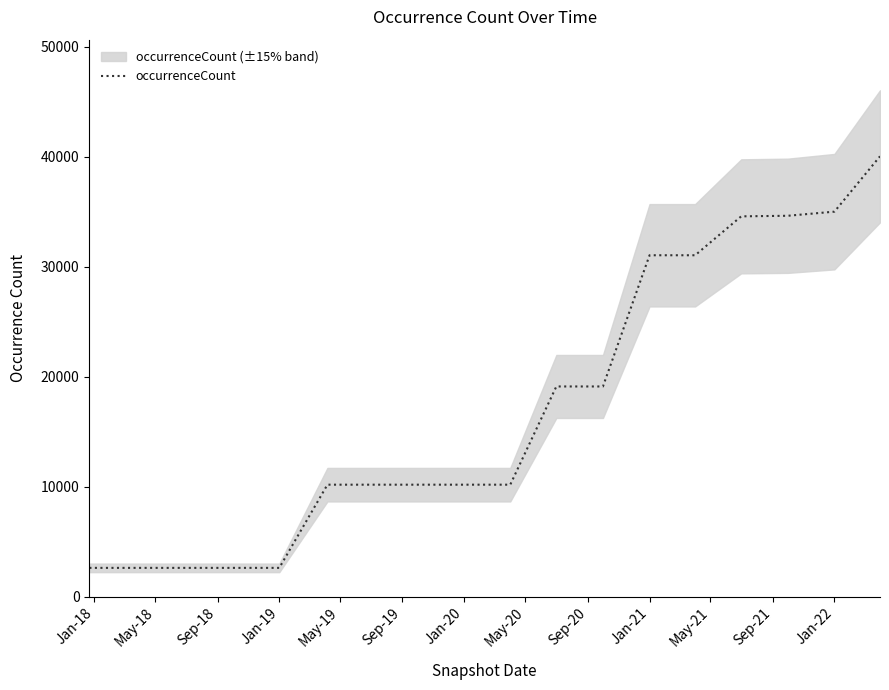

Is this an area chart (filled region under the line)?

No